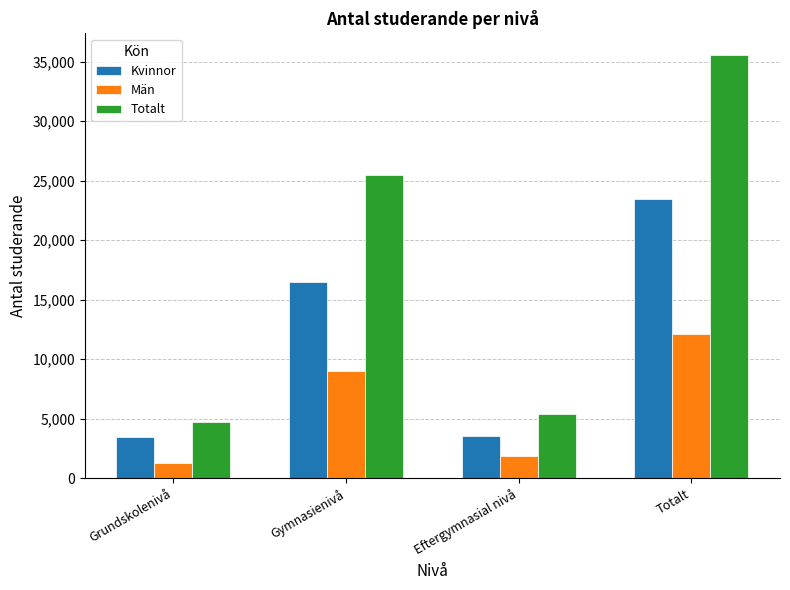

What is the sum of the Totalt values at Gymnasienivå and Totalt?

61029